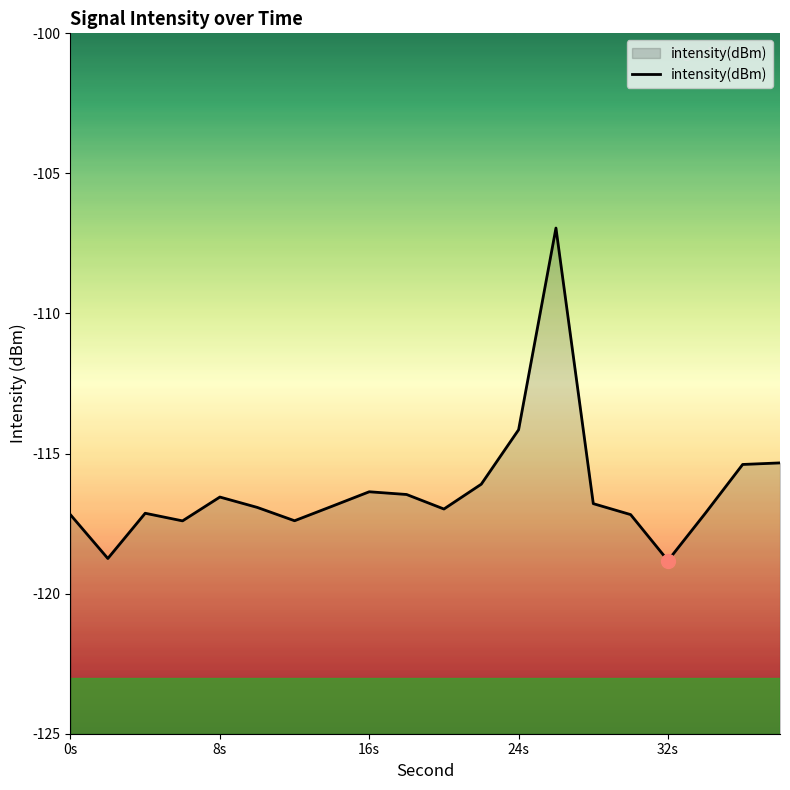

Where is the data nearest to the value -112?

24s